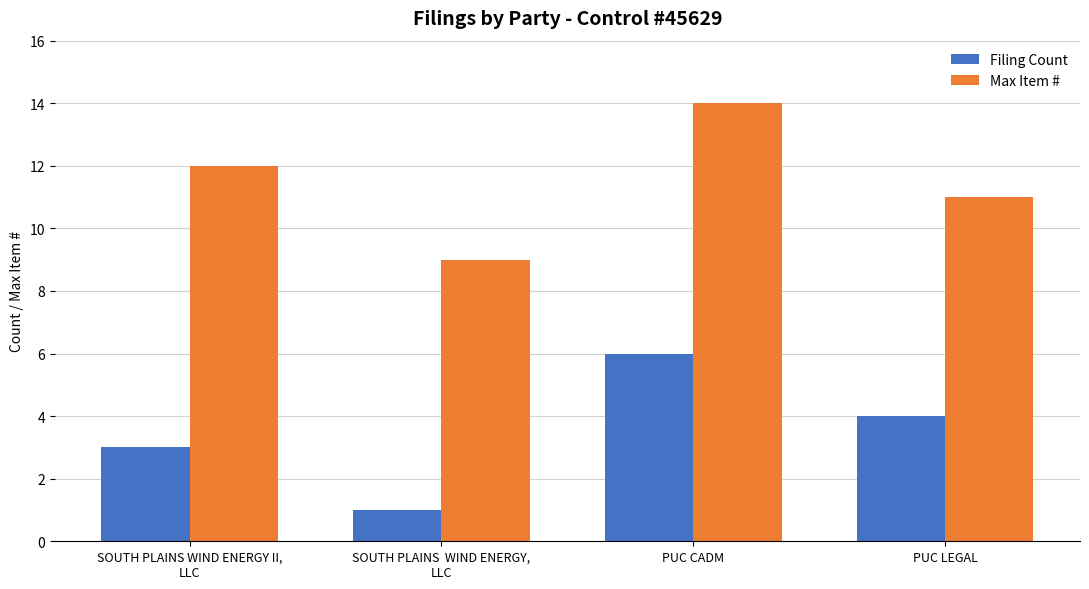

What is the greatest value displayed?

14